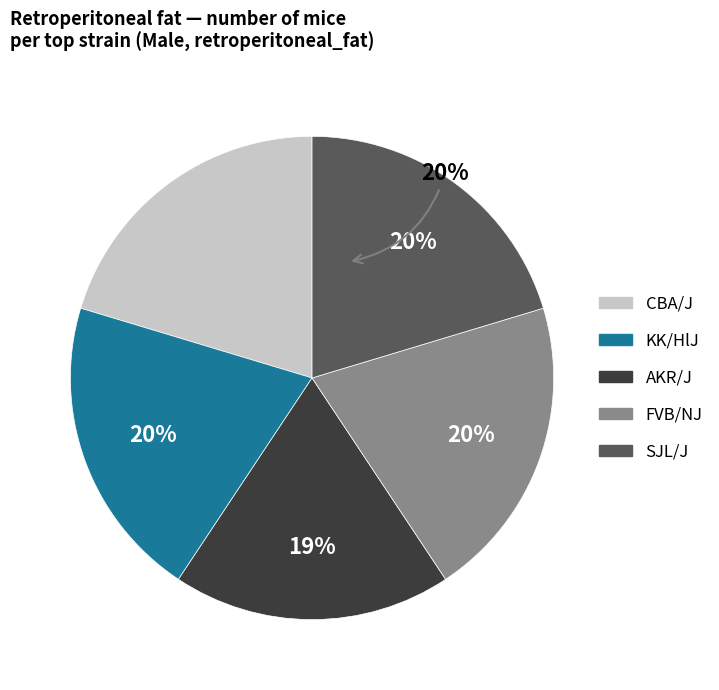

To the nearest percent, what is the average slice percentage?

20%